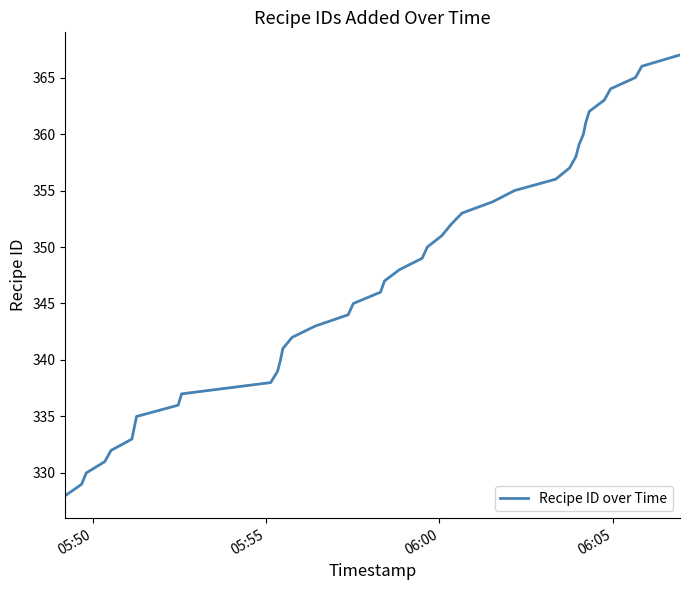

What is the difference between the maximum and minimum values?

39